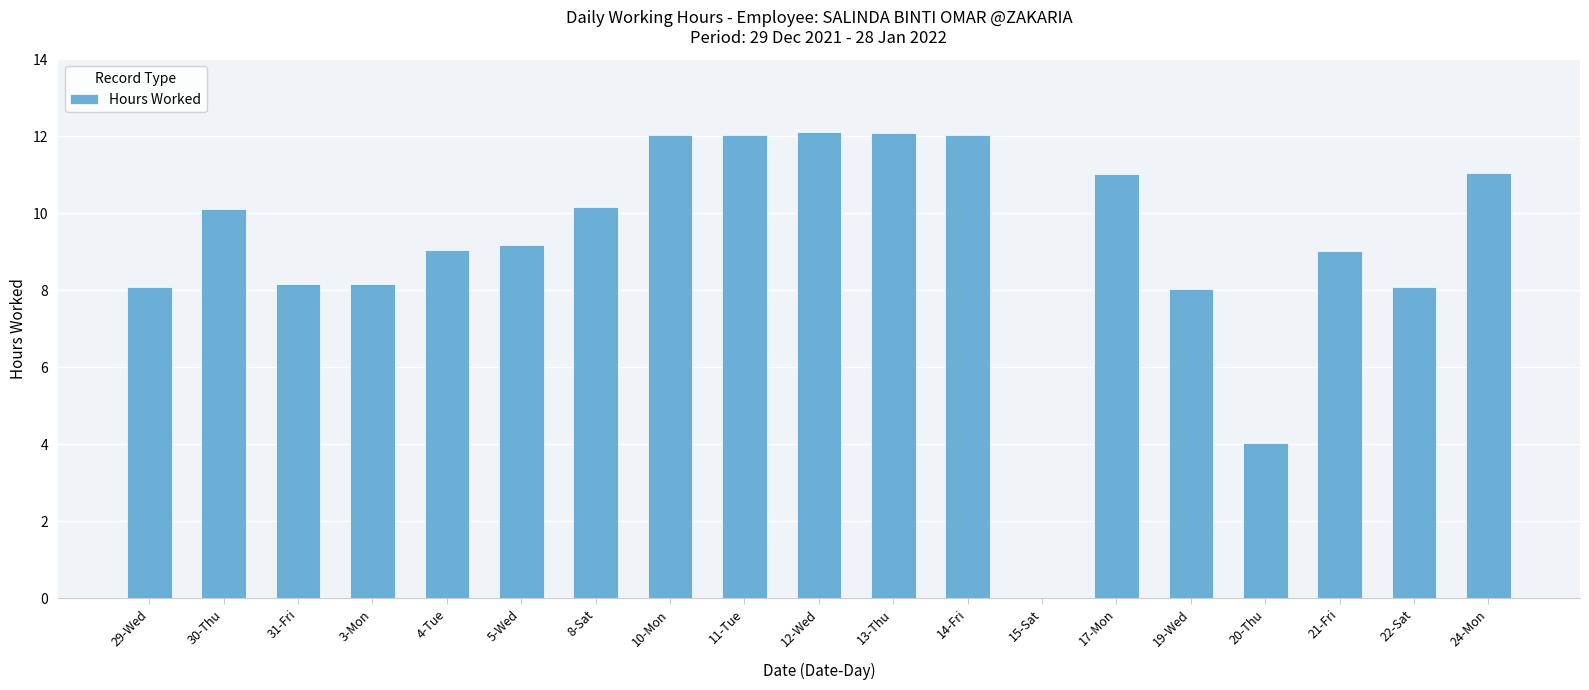

What is the ratio of the value at 31-Fri to the value at 4-Tue?

0.9